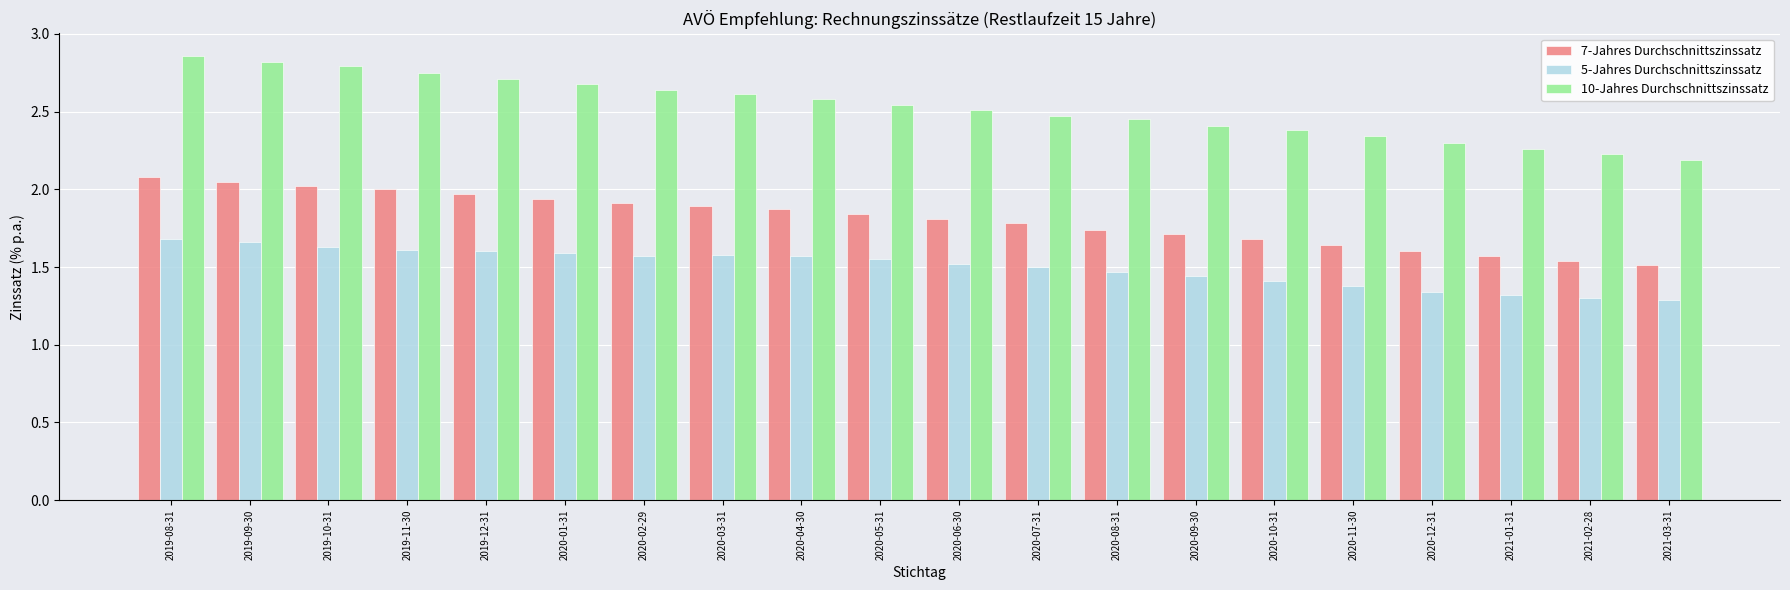

Which series changed the most between 2020-04-30 and 2020-11-30?

10-Jahres Durchschnittszinssatz